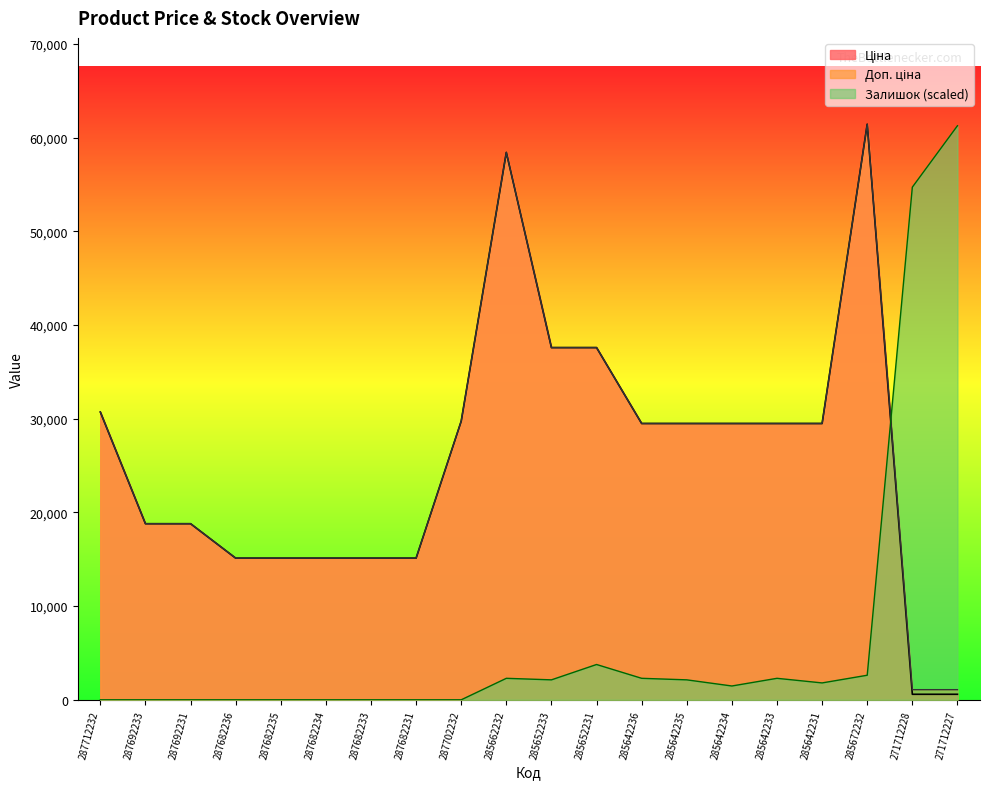

What is the maximum value shown in the chart?

61434.3